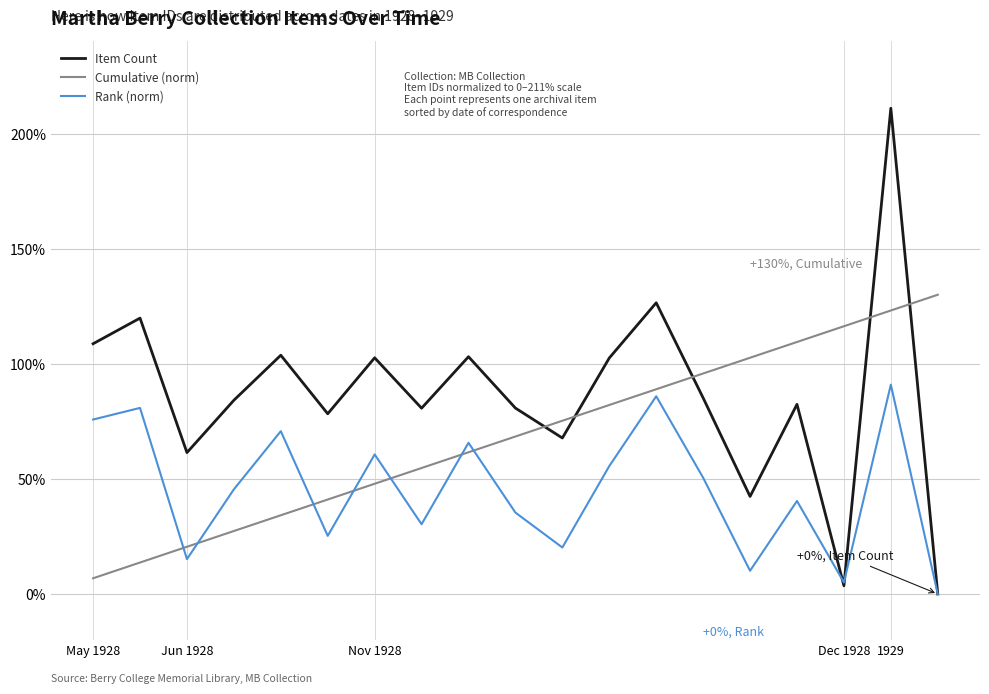

Rank the series by their maximum value, from lowest to highest.

Rank (norm), Cumulative (norm), Item Count